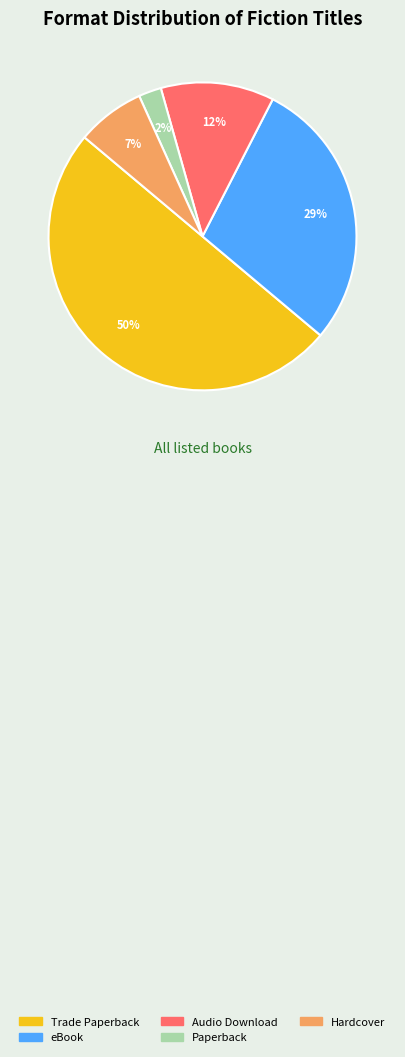

To the nearest percent, what is the difference between the Trade Paperback and Audio Download slice percentages?

38%